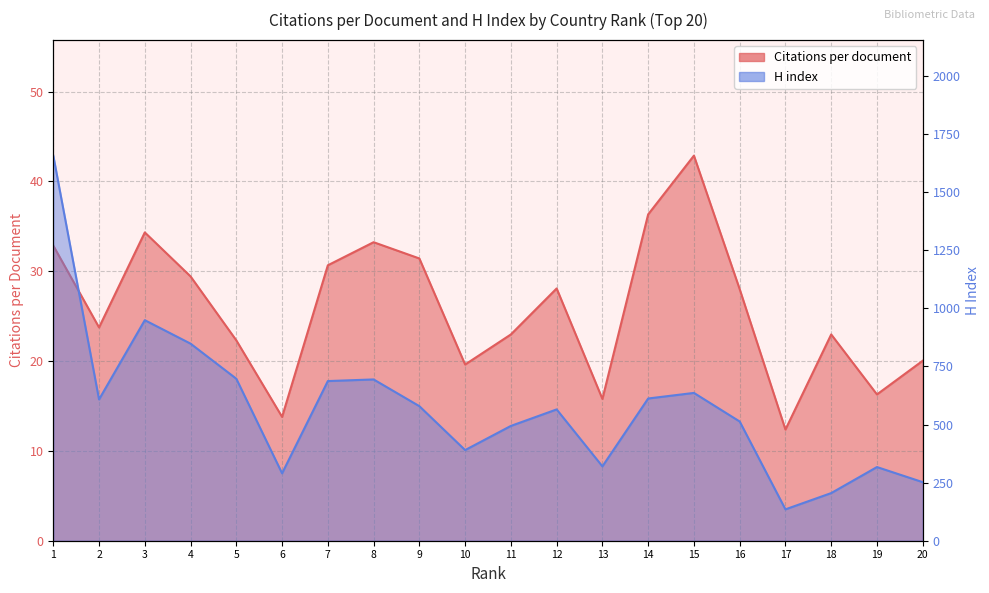

True or false: Citations per document has more than 1 points higher than both neighbors.

True